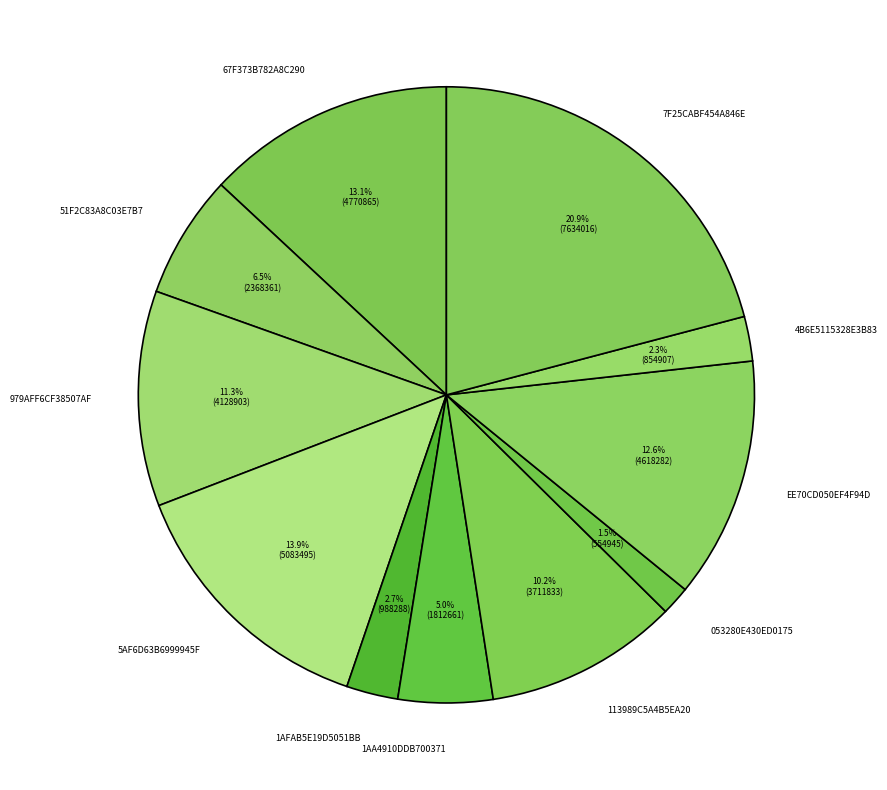

Which has a higher value, EE70CD050EF4F94D or 1AA4910DDB700371?

EE70CD050EF4F94D